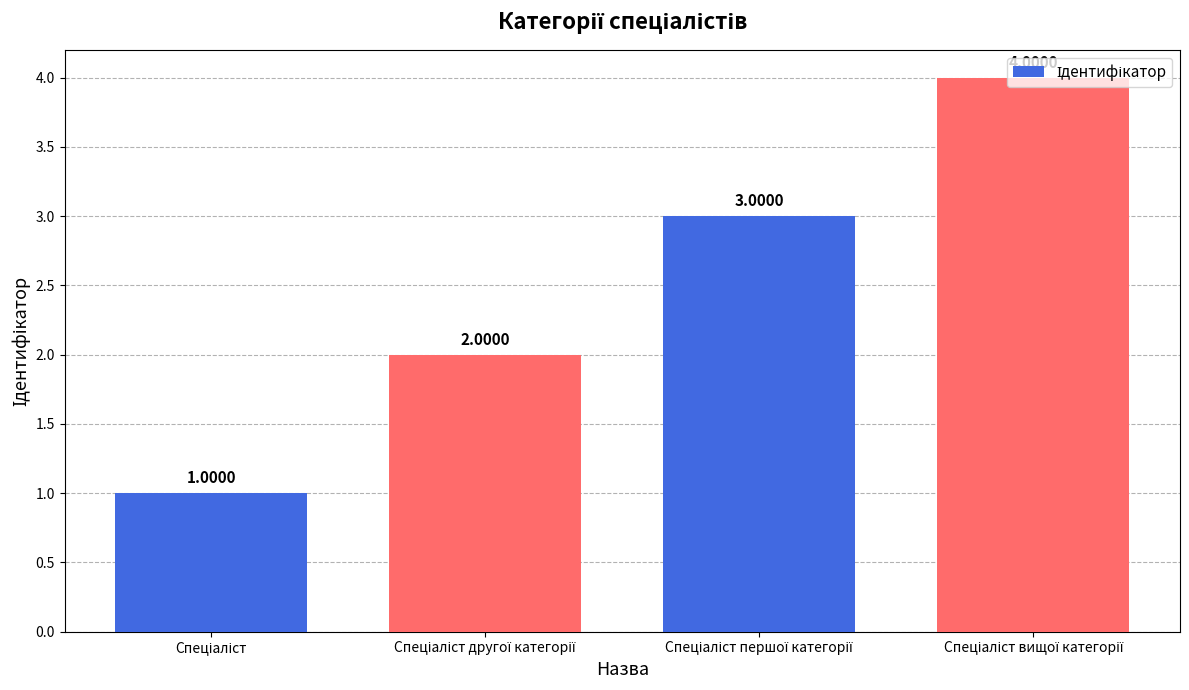

What is the difference between the maximum and minimum values?

3